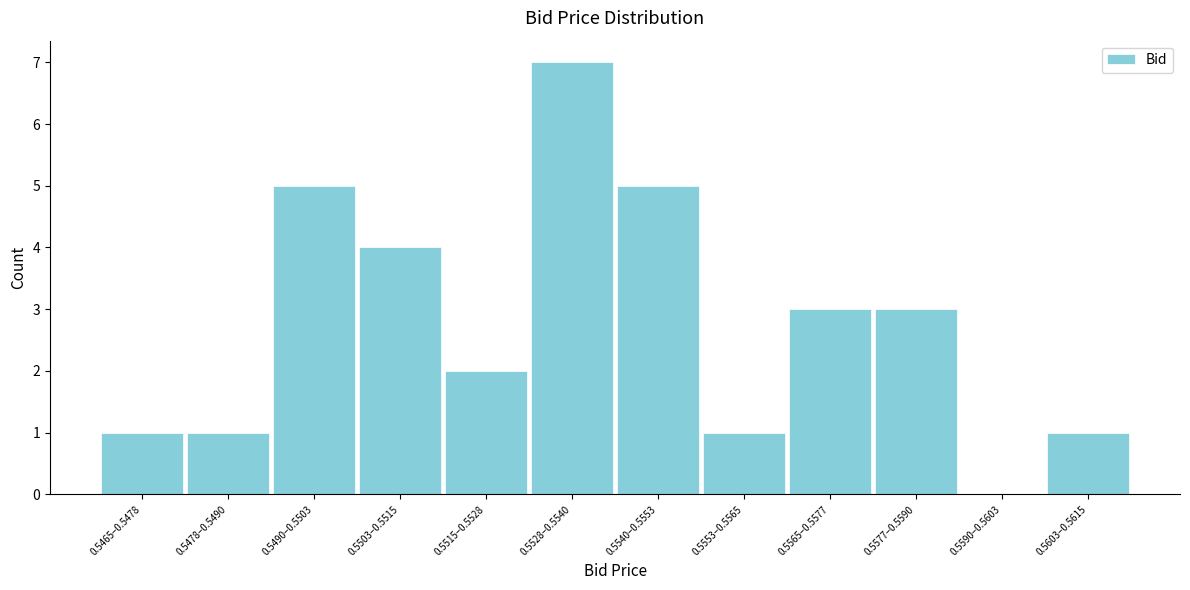

Reading left to right, extract all data points from this chart.

0.5465–0.5478=1	0.5478–0.5490=1	0.5490–0.5503=5	0.5503–0.5515=4	0.5515–0.5528=2	0.5528–0.5540=7	0.5540–0.5553=5	0.5553–0.5565=1	0.5565–0.5577=3	0.5577–0.5590=3	0.5590–0.5603=0	0.5603–0.5615=1